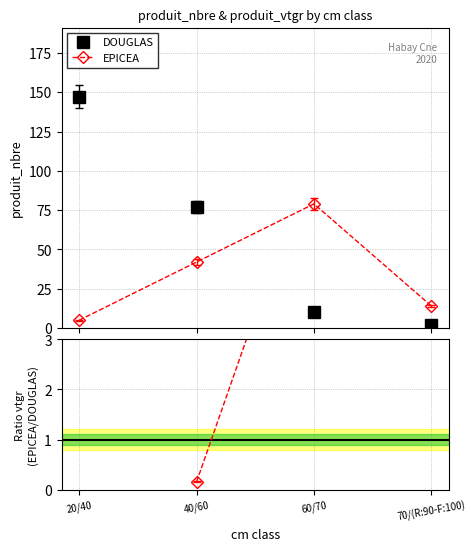

How many data points in DOUGLAS are above 77?

1